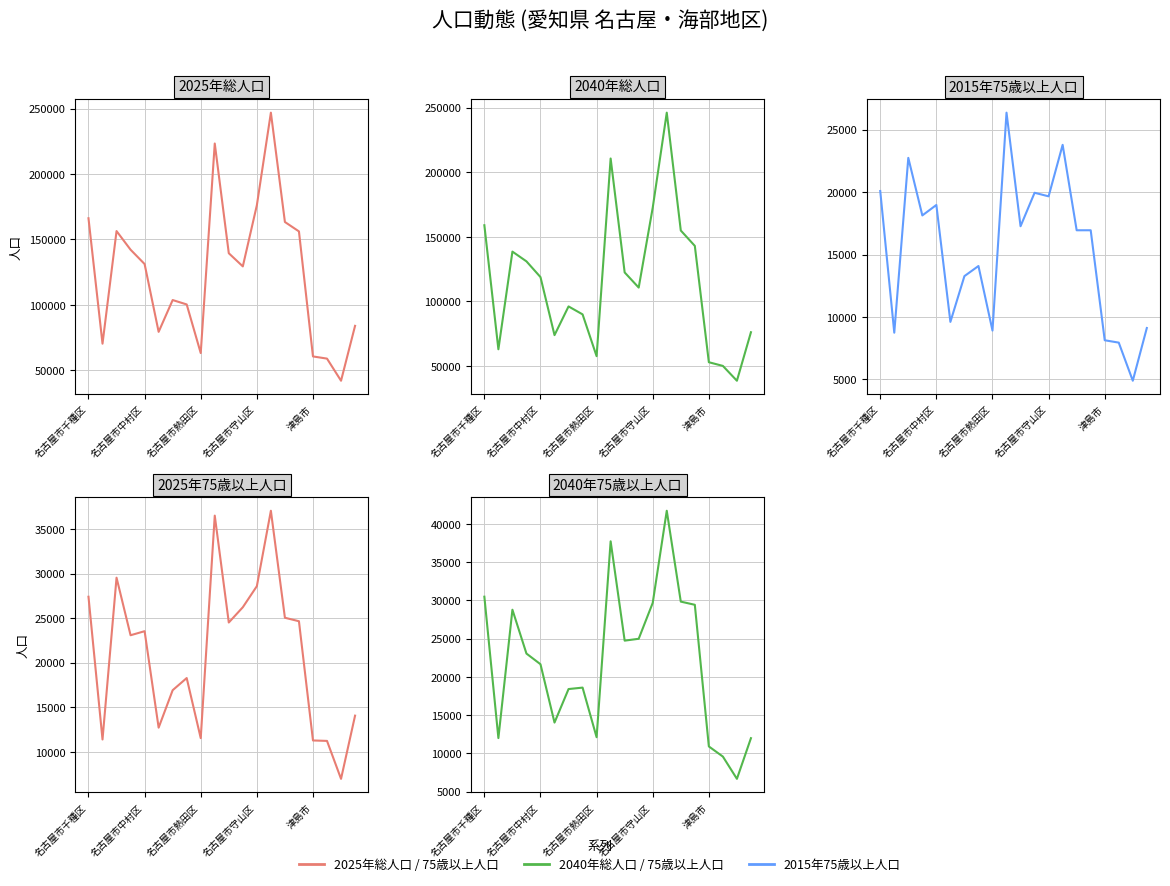

Reading left to right, transcribe all the data shown in this chart.

2025年総人口: 166185	70395	156402	142157	131220	79435	103721	100363	63215	223270	139471	129419	176095	246830	163325	156144	60657	58996	42097	84022
2040年総人口: 158943	62989	138543	131000	118819	73936	96141	89987	57632	210577	122423	110713	172534	246038	154860	142972	52968	50113	38647	76171
2015年75歳以上人口: 20081	8743	22732	18127	18963	9607	13271	14079	8914	26351	17262	19940	19655	23776	16939	16940	8138	7949	4899	9118
2025年75歳以上人口: 27397	11382	29533	23077	23532	12711	16913	18275	11536	36497	24506	26219	28582	37042	25040	24649	11274	11224	6968	14058
2040年75歳以上人口: 30491	11993	28787	23050	21654	14022	18406	18597	12102	37737	24741	24985	29682	41734	29847	29431	10898	9572	6659	11981